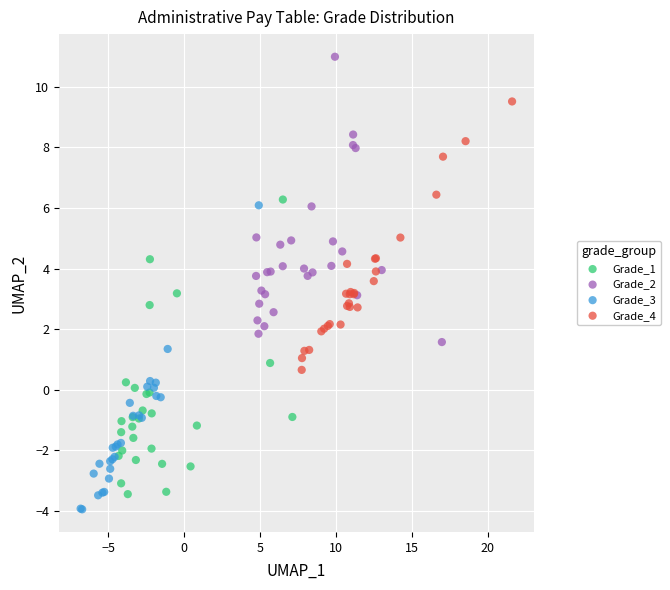

Which series reaches the minimum Y coordinate?

Grade_3